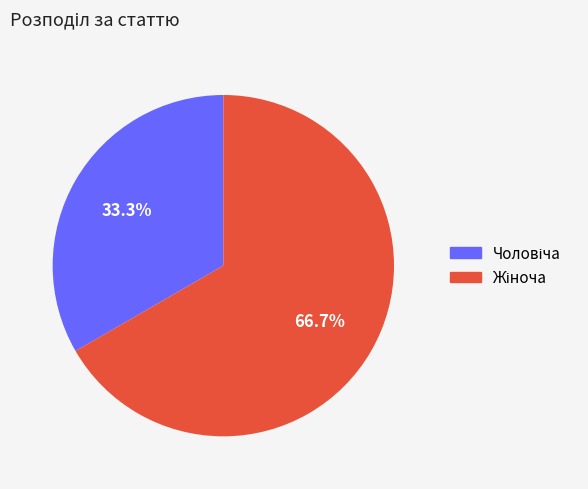

Is there a majority slice in this chart?

Yes